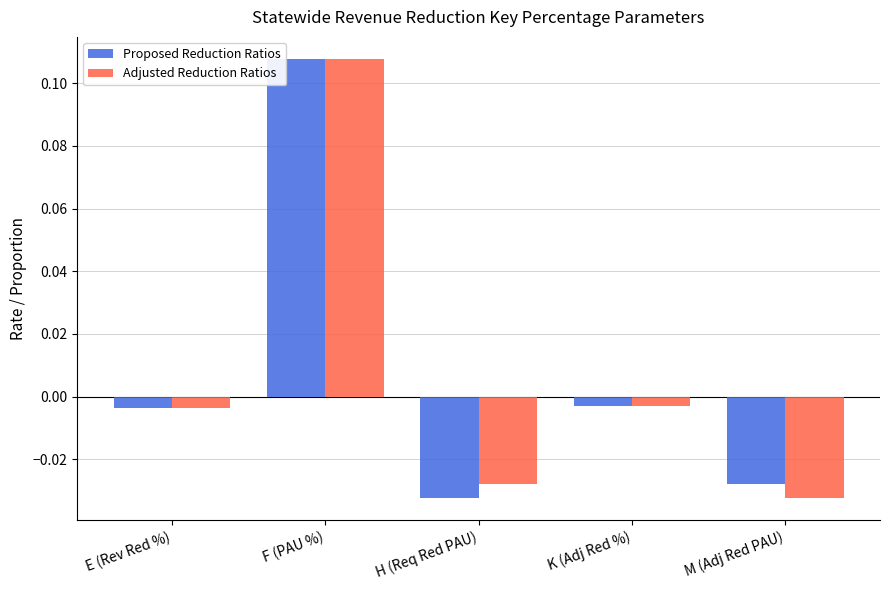

Is the value of Proposed Reduction Ratios at M (Adj Red PAU) greater than the value of Adjusted Reduction Ratios at F (PAU %)?

No